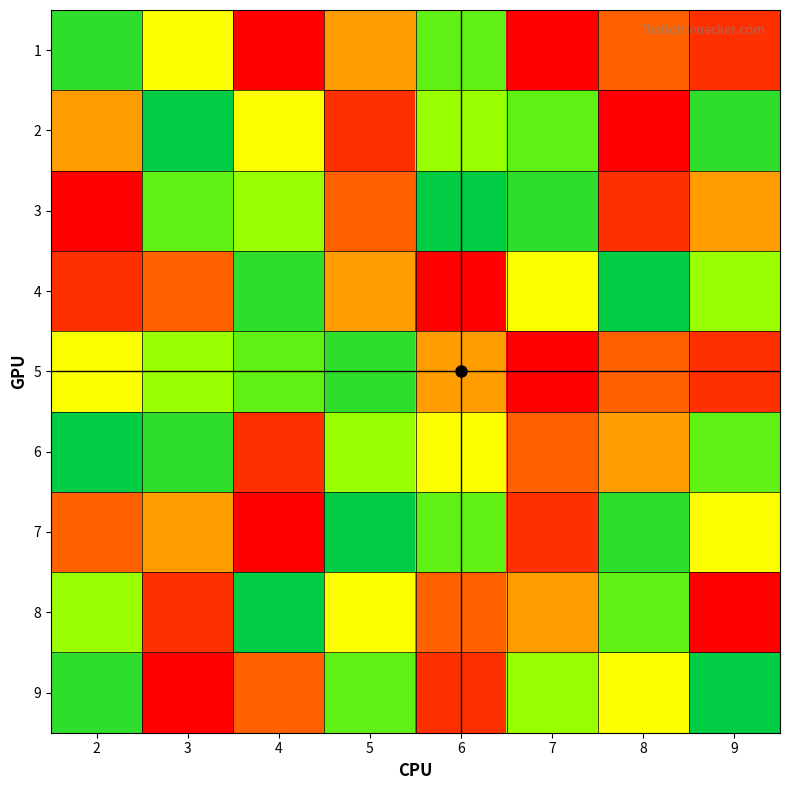

At which category does the chart reach its minimum across all series?

4